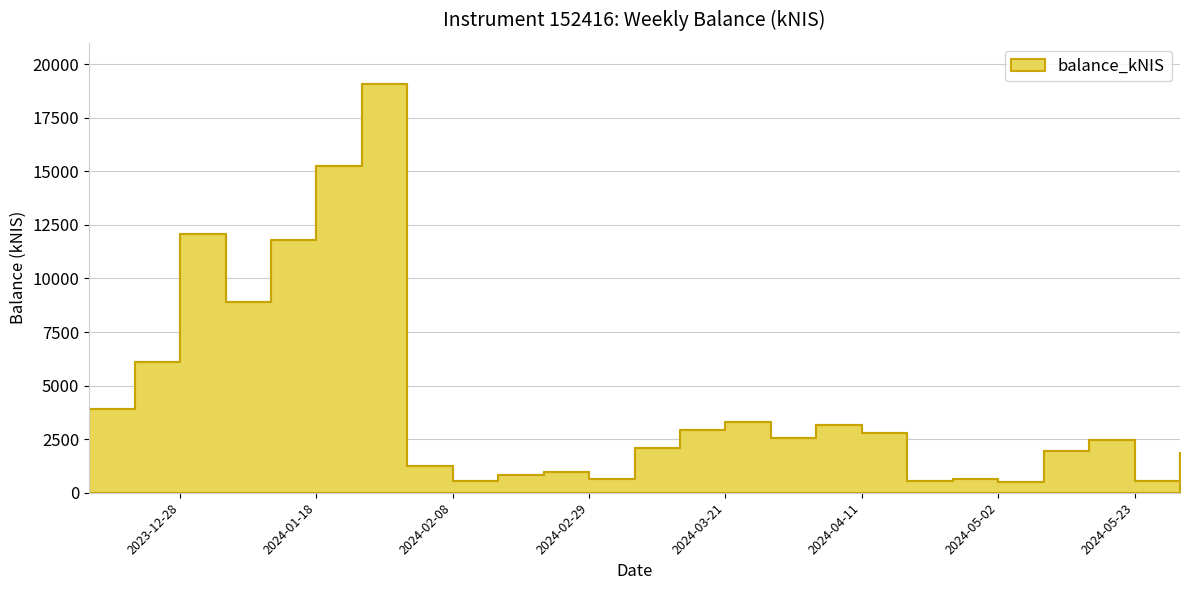

At which label does the data first exceed 2451?

2023-12-14